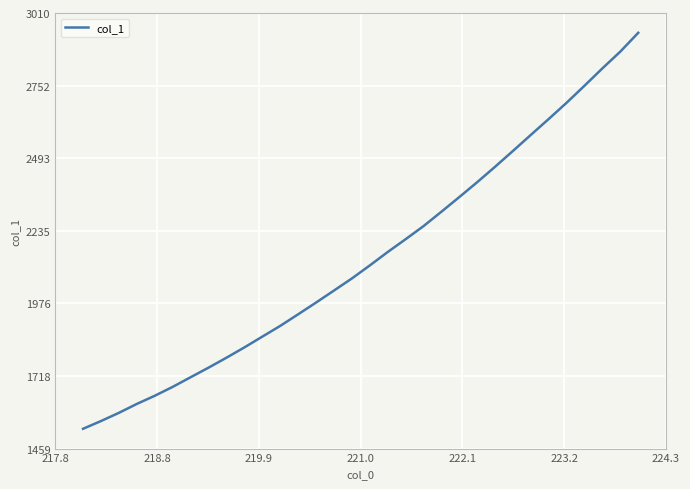

Reading right to left, transcribe all the data shown in this chart.

2940.0	2873.1	2813.5	2751.8	2691.2	2633.3	2576.5	2519.4	2463.0	2407.9	2354.9	2302.8	2251.4	2204.8	2159.2	2111.4	2065.0	2022.0	1979.2	1937.4	1896.1	1857.9	1819.5	1782.8	1747.4	1713.3	1679.0	1647.3	1618.2	1586.5	1557.2	1529.7